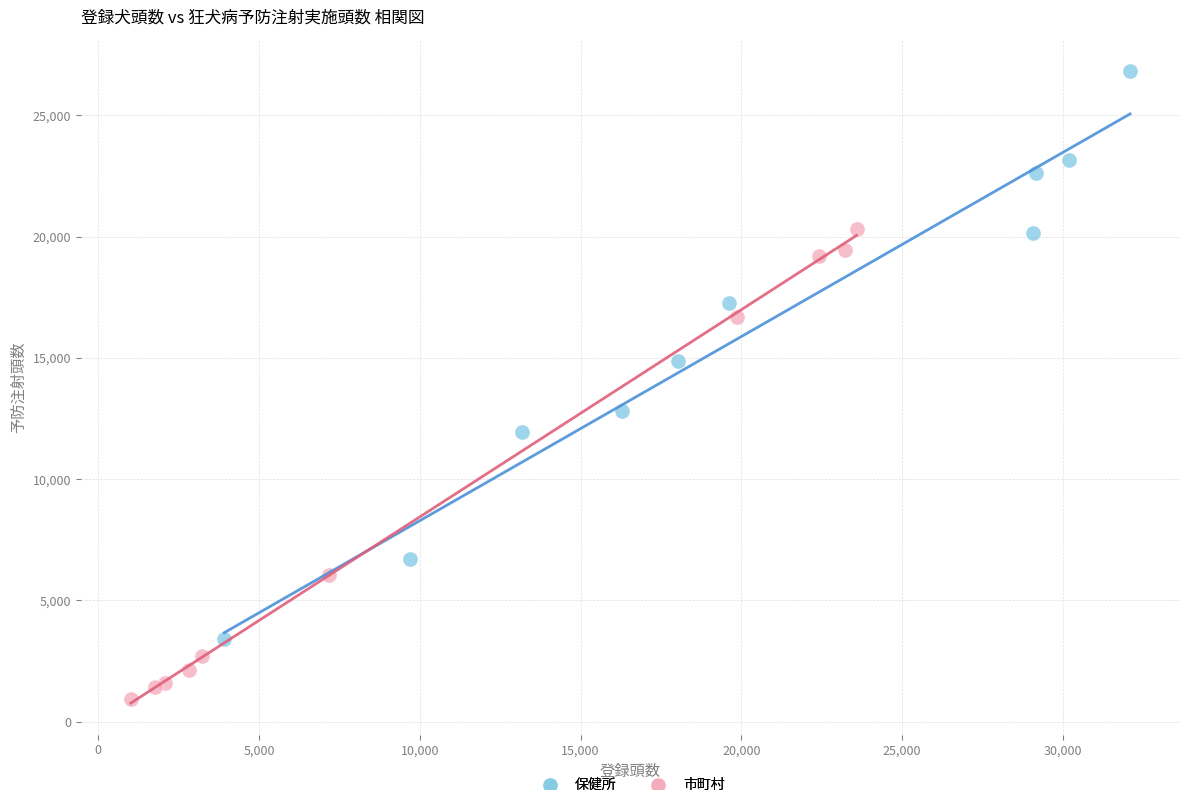

Which series contains the lowest Y value?

市町村